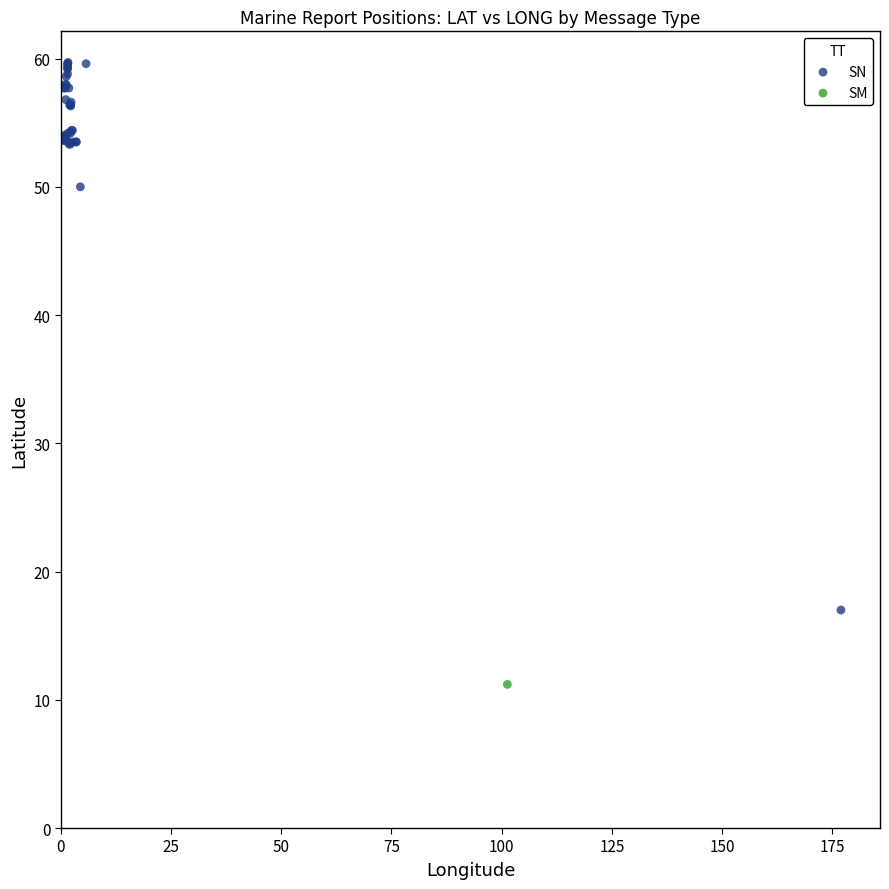

What are all the series names shown in the legend?

SN, SM